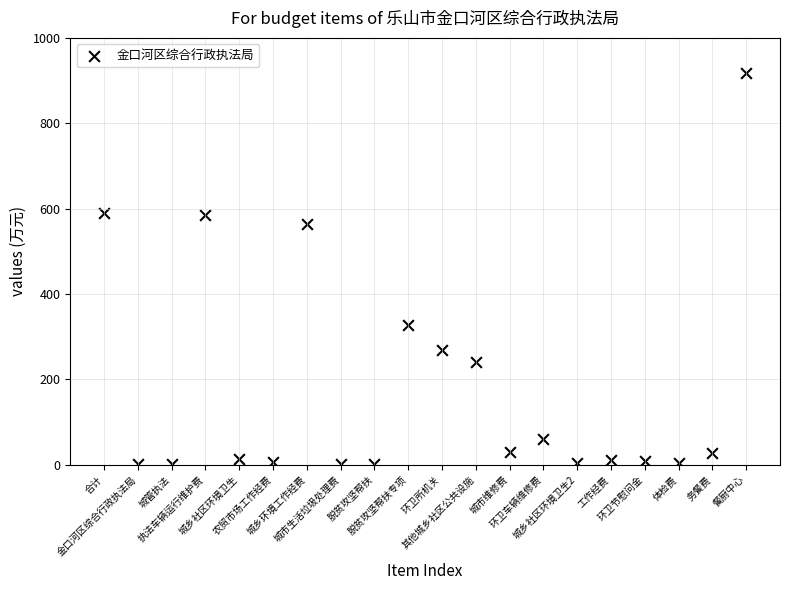

What is the range of Y values (max minus min)?

916.5